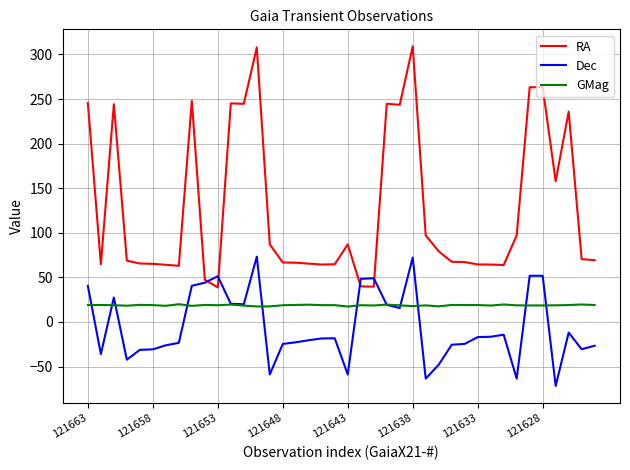

What is the maximum value shown in the chart?

309.1